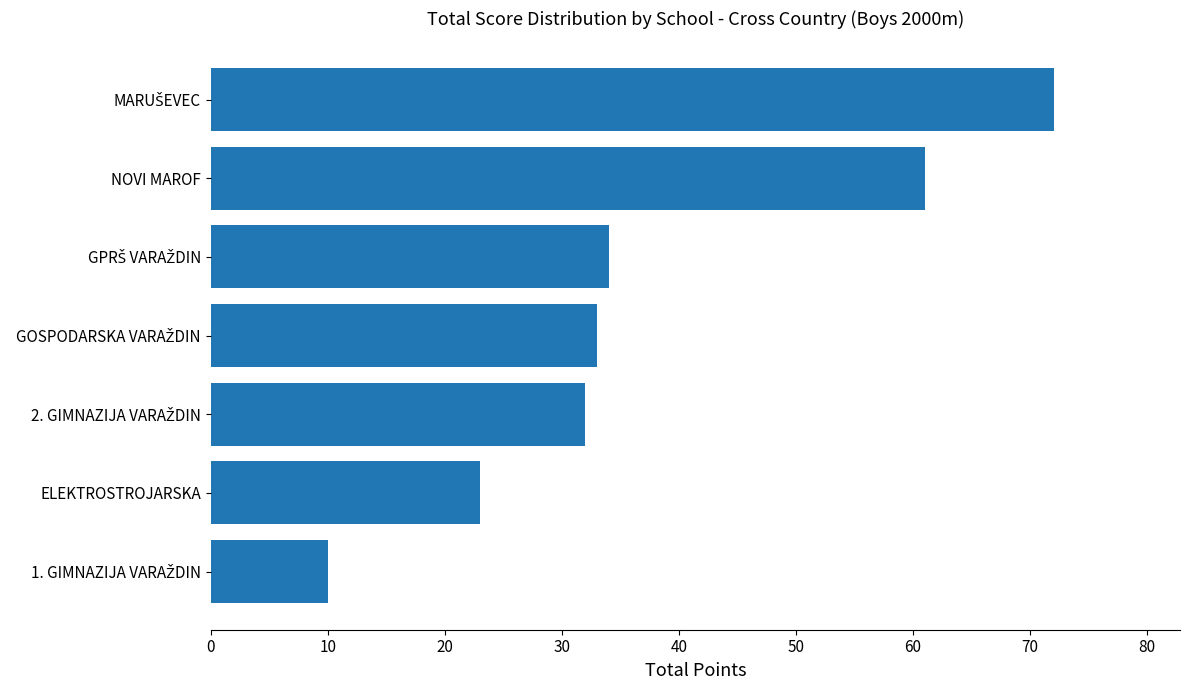

What is the approximate value at NOVI MAROF?

61